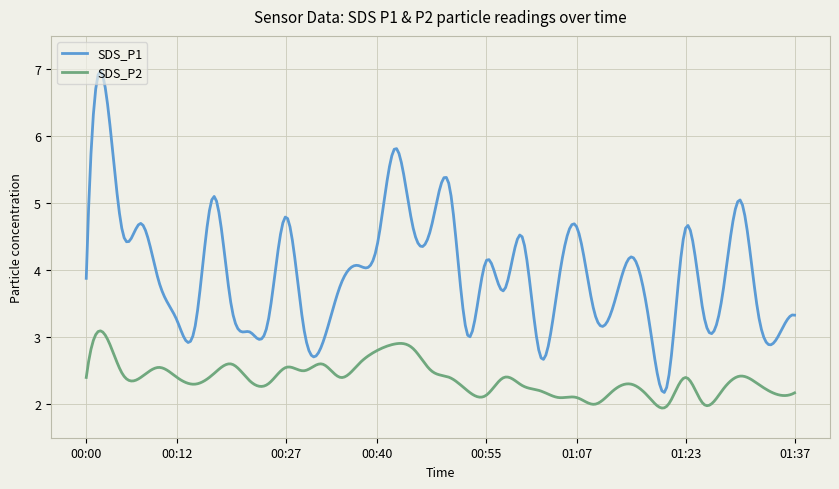

What is the sum of all SDS_P2 values?

714.0